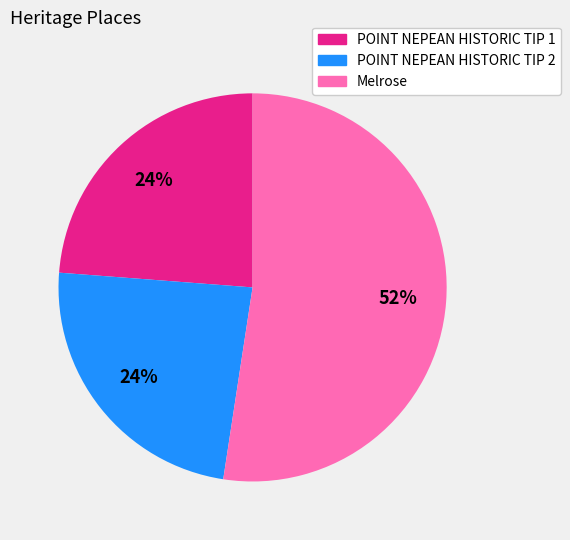

What percentage is the POINT NEPEAN HISTORIC TIP 1 slice, to the nearest percent?

24%